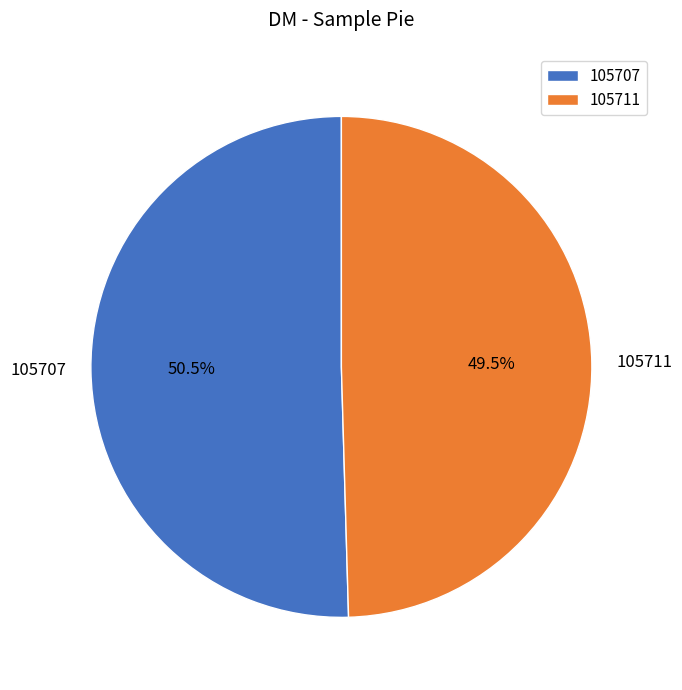

To the nearest percent, what is the difference between the 105711 and 105707 slice percentages?

1%